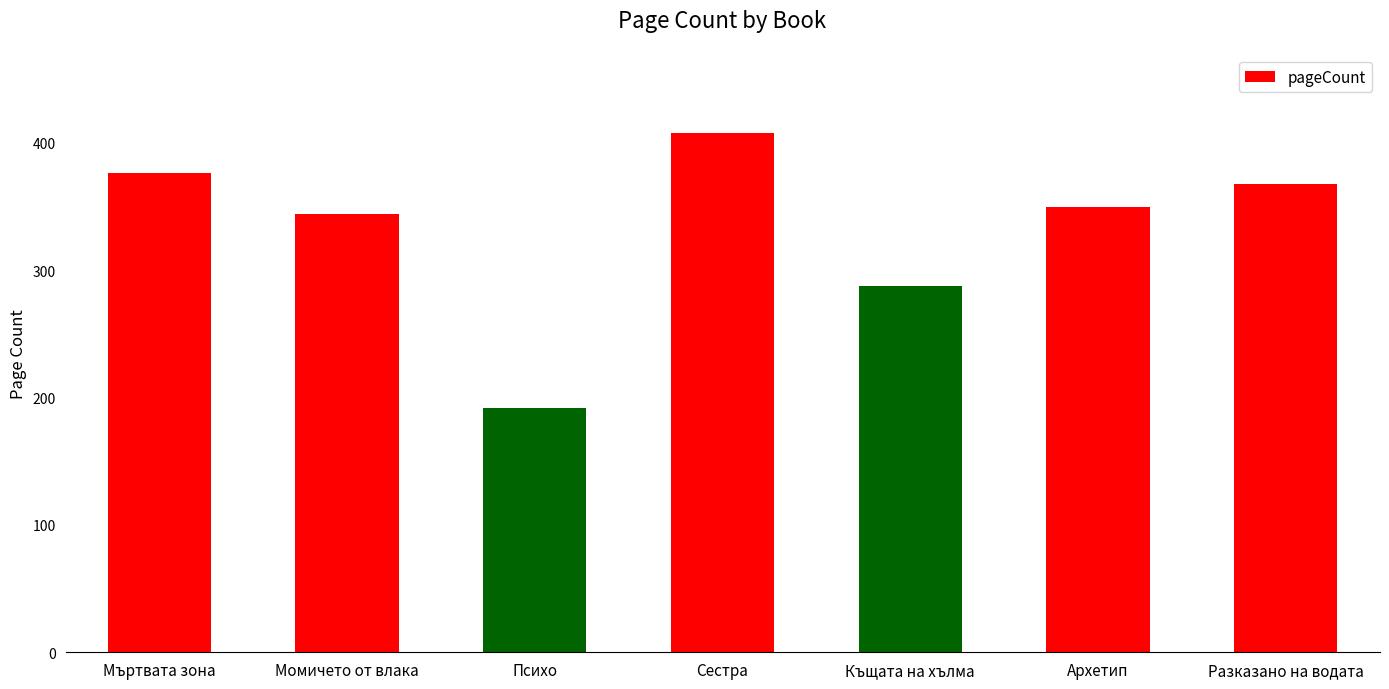

Does the chart contain stacked bars?

No